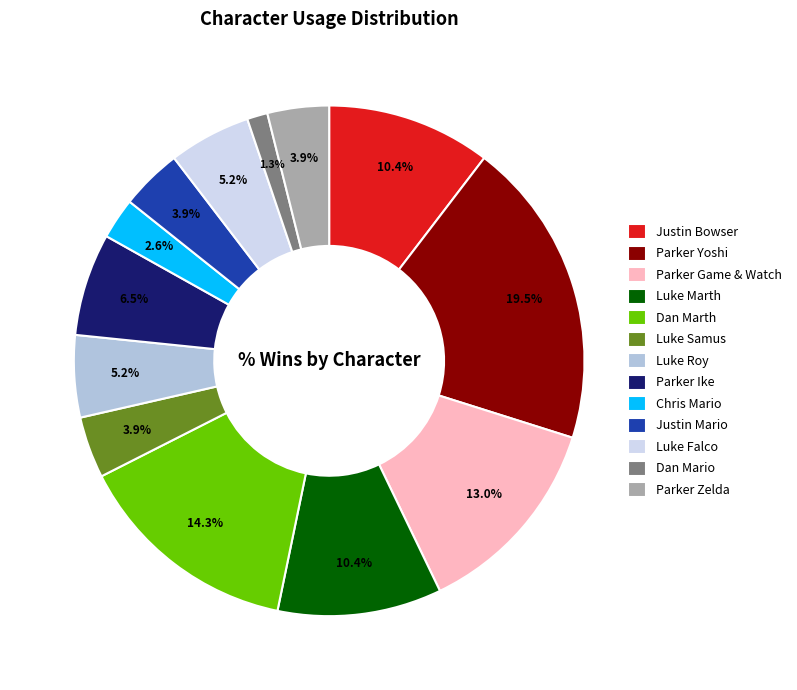

Does Justin Mario account for over 50% of the chart?

No